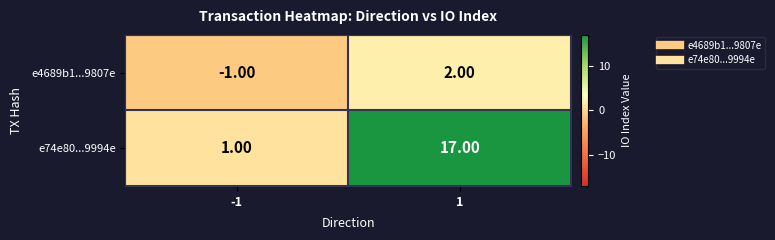

List the series in order of their overall mean, lowest first.

e4689b1...9807e, e74e80...9994e